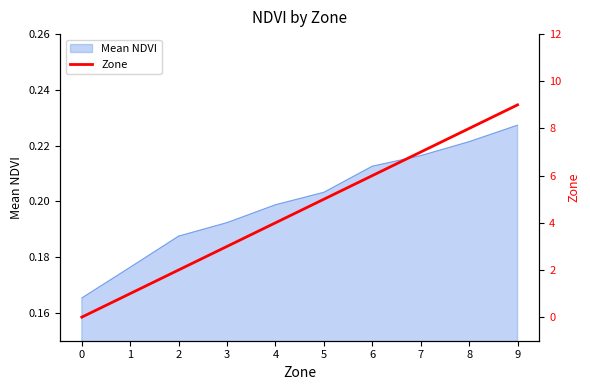

Is it true that Mean NDVI equals 0.1 at 9?

False